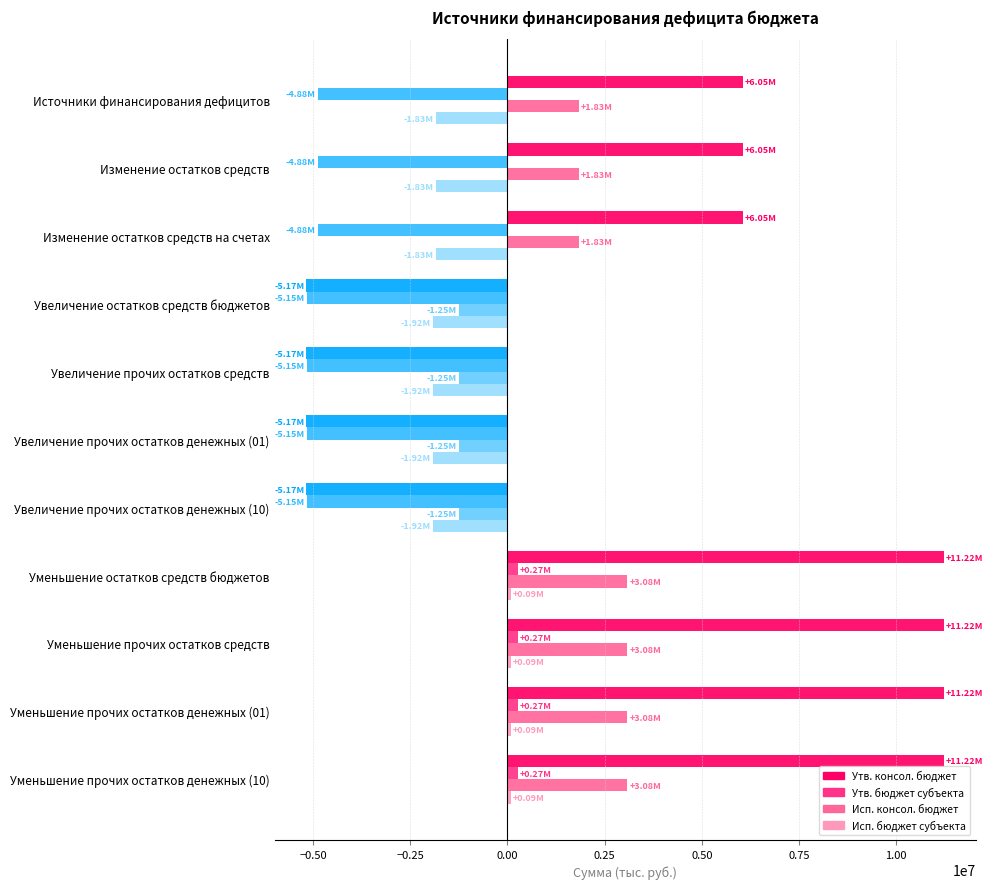

Which series has the largest range (max minus min)?

Утв. консол. бюджет